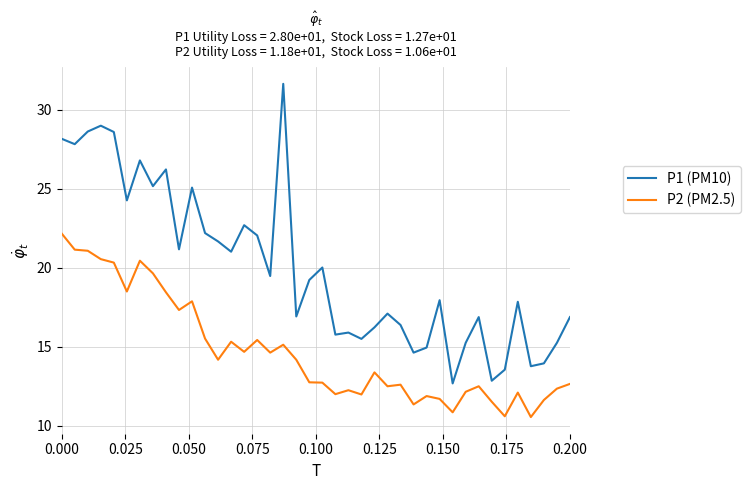

What is the smallest value displayed?

10.6